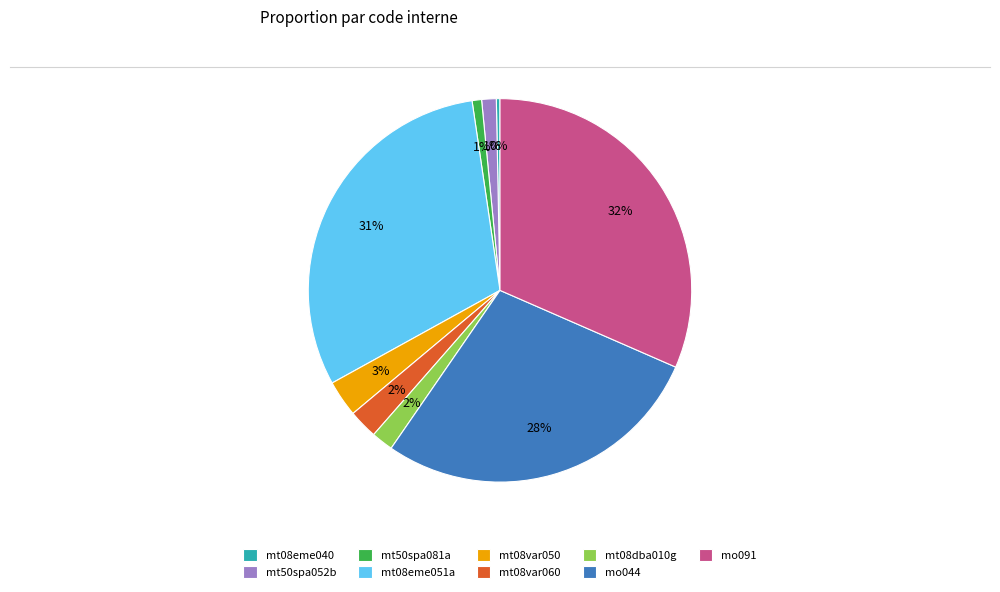

Do mt08eme040 and mt08eme051a together represent more than half of the pie?

No